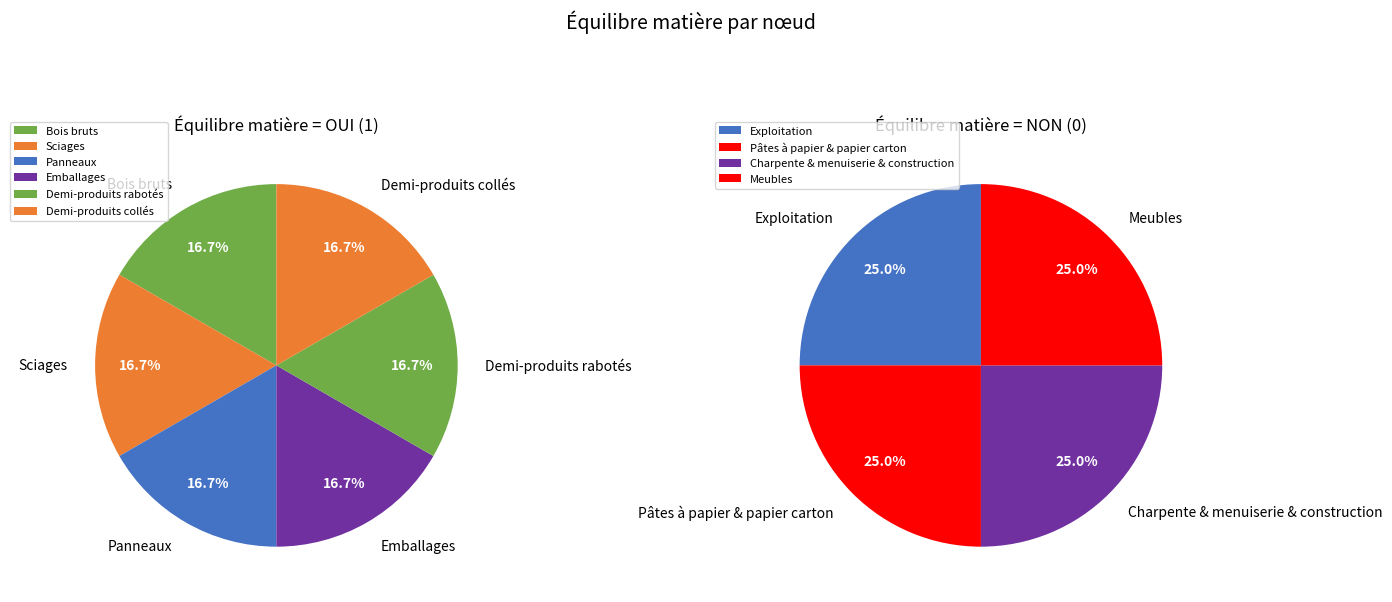

To the nearest percent, what is the combined percentage of Bois bruts and Panneaux?

33%